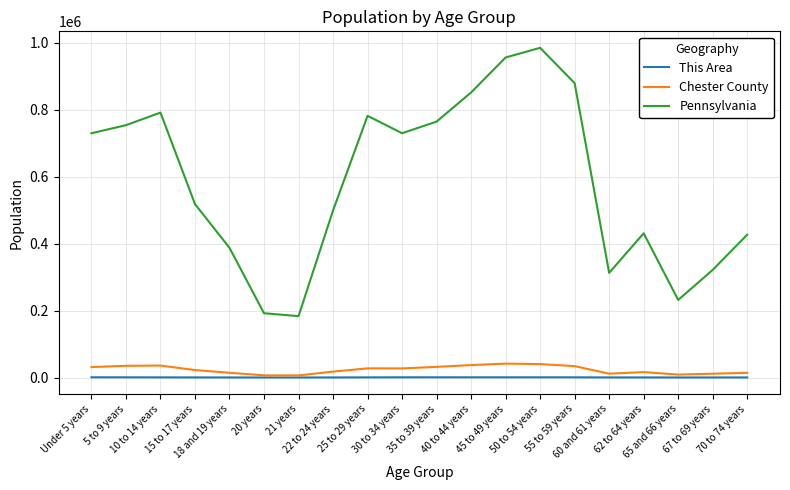

How many distinct data groups are displayed?

3